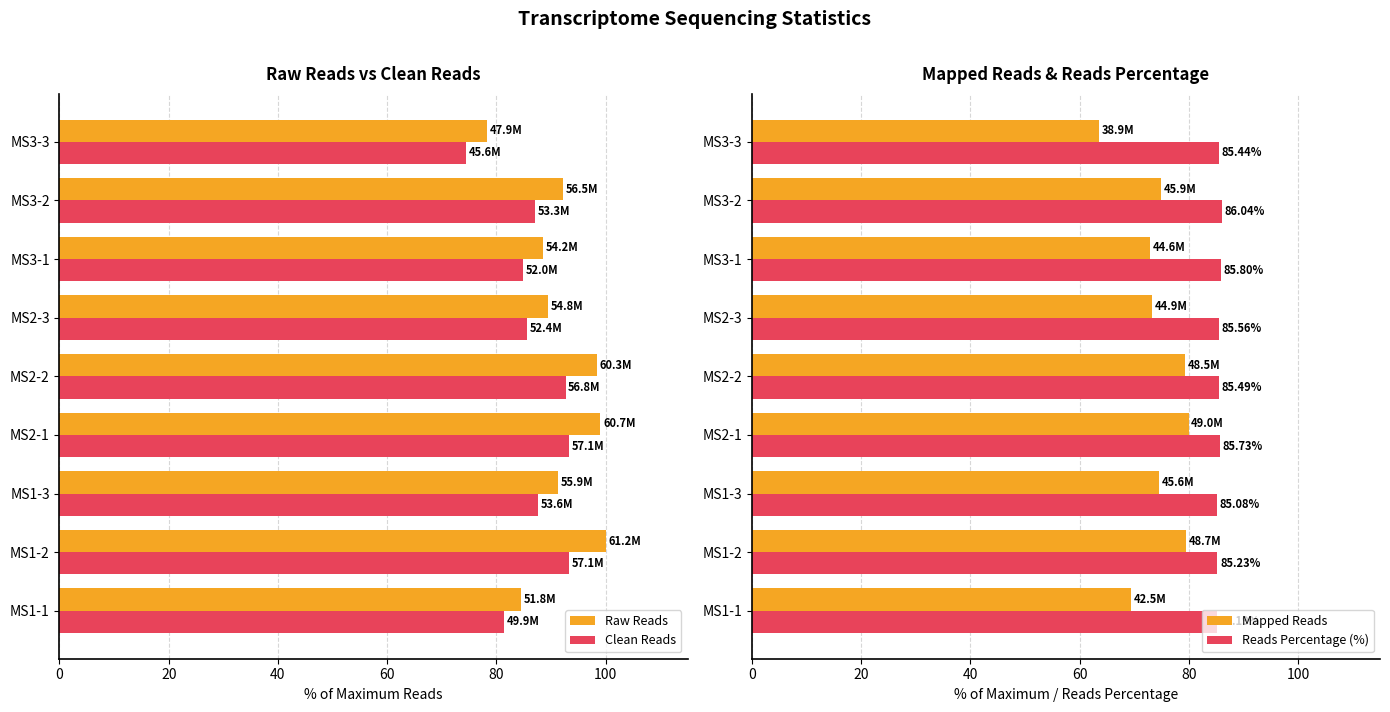

What is the maximum value for Clean Reads?

93.3